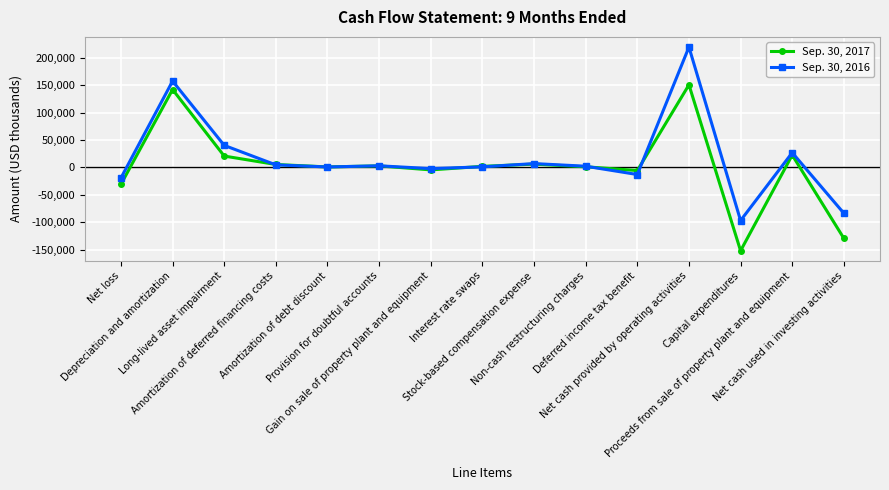

True or false: Sep. 30, 2017 has more than 0 points higher than both neighbors.

True